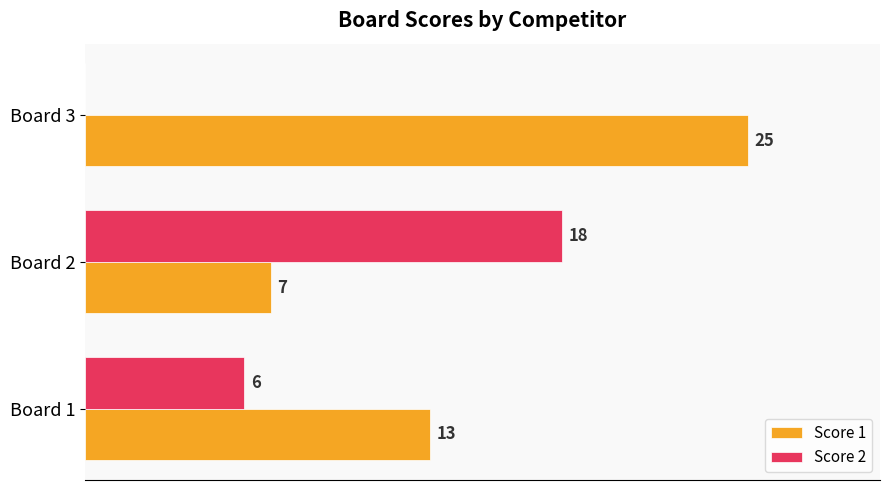

Which series has the largest total across all categories?

Score 1